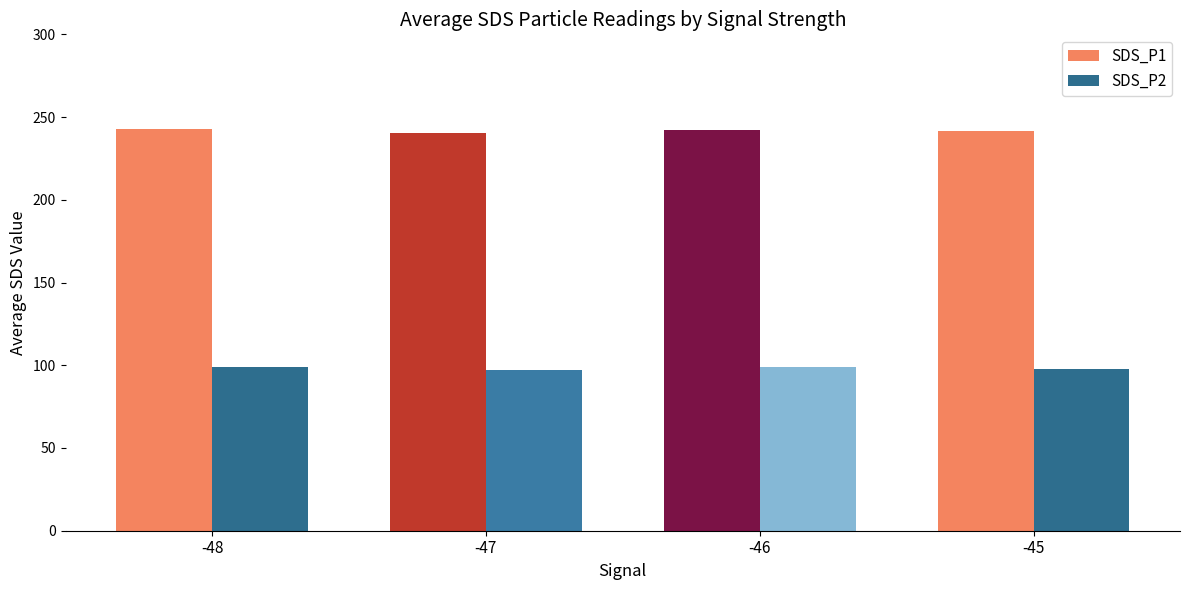

What is the total value across all series at -47?

337.5